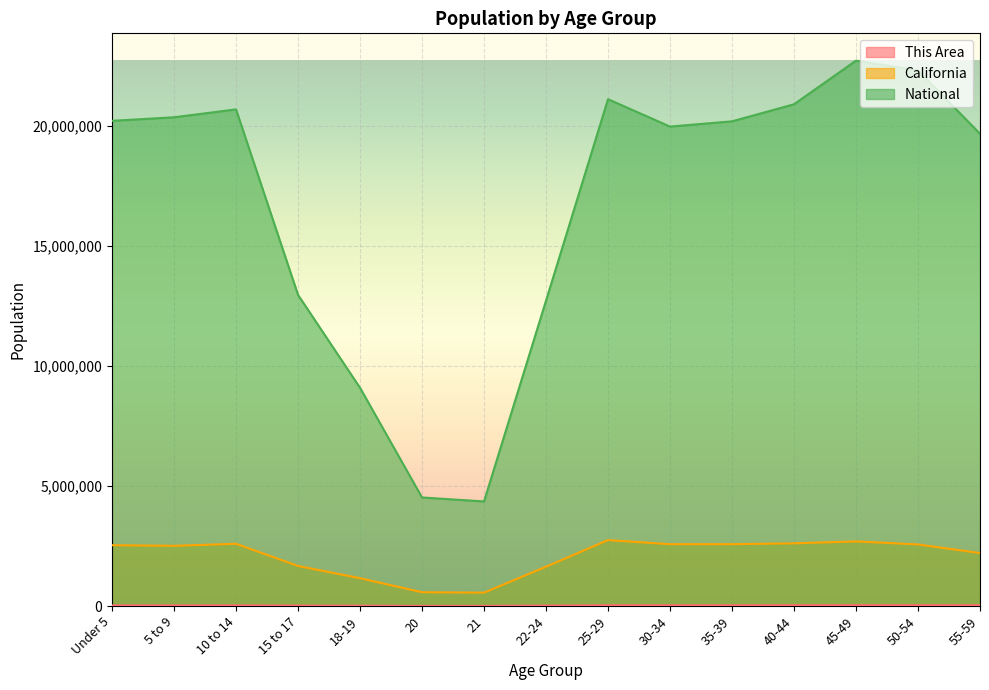

What are all the series names shown in the legend?

This Area, California, National